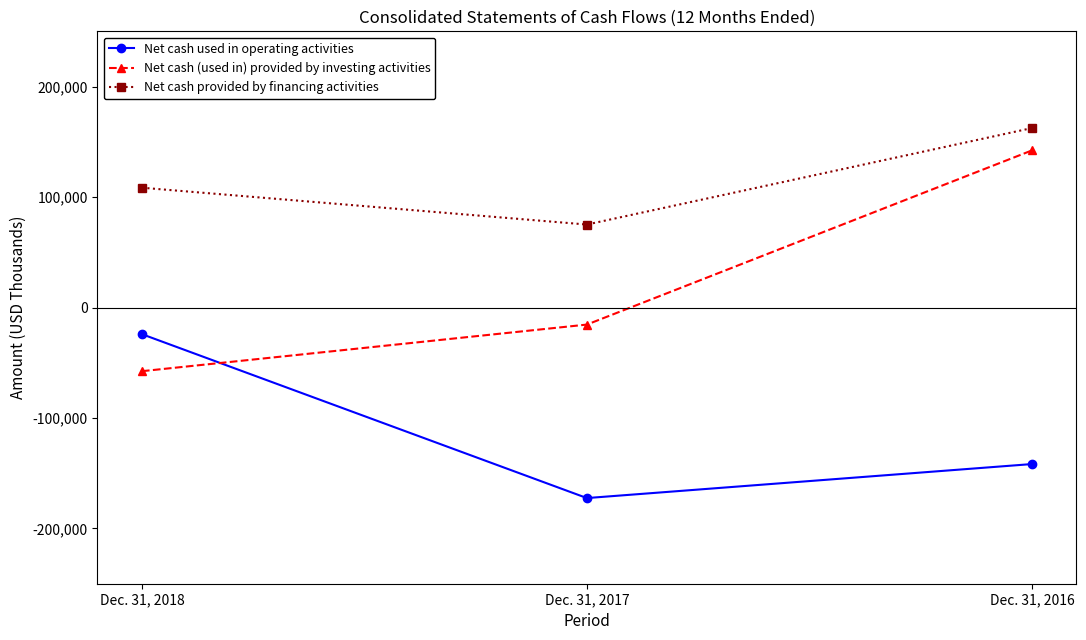

At which category is the sum across all series the highest?

Dec. 31, 2016